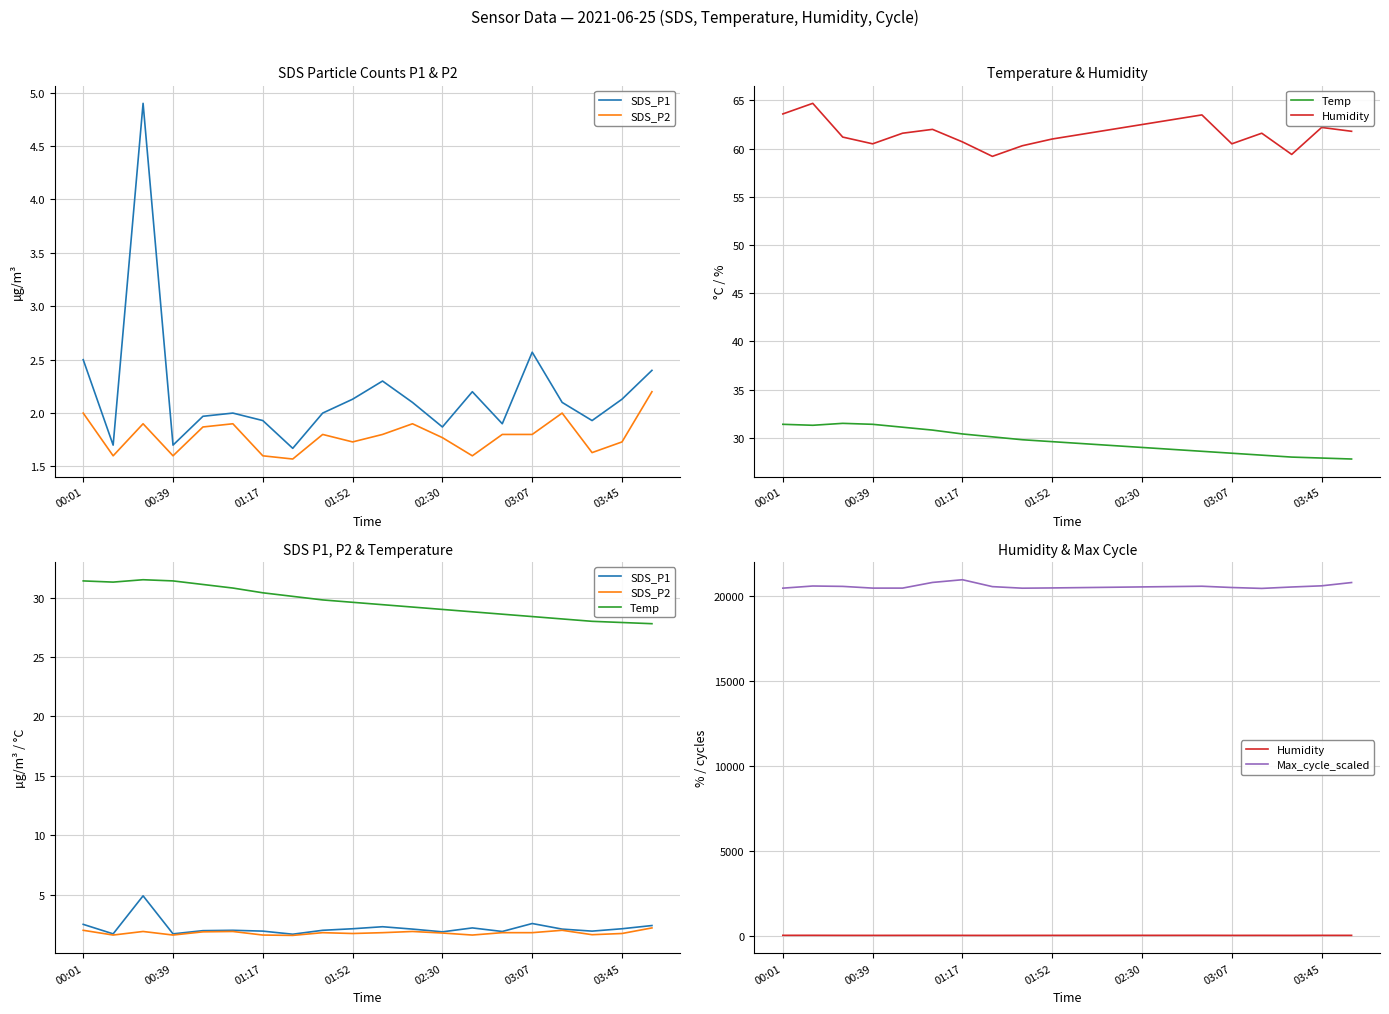

Which series has the widest spread of values?

Max_cycle_scaled